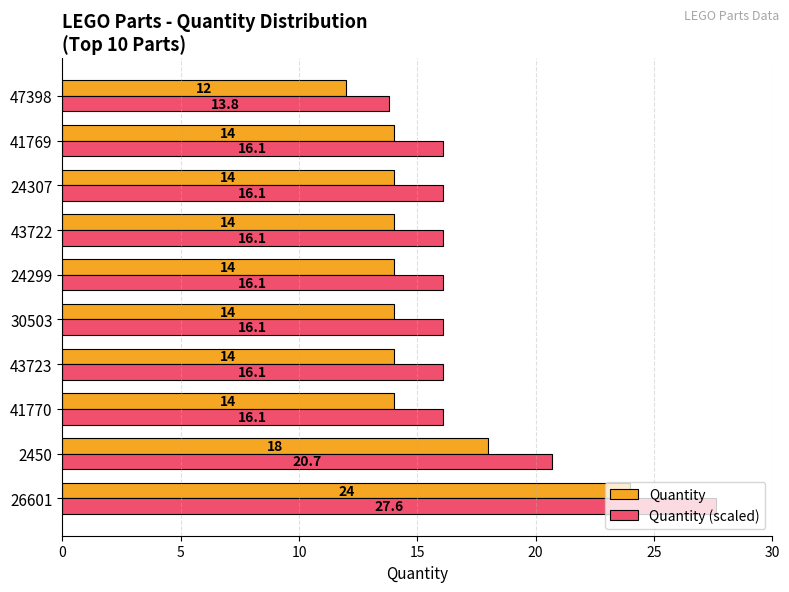

The value of Quantity at 41769 is 22.4. True or false?

False